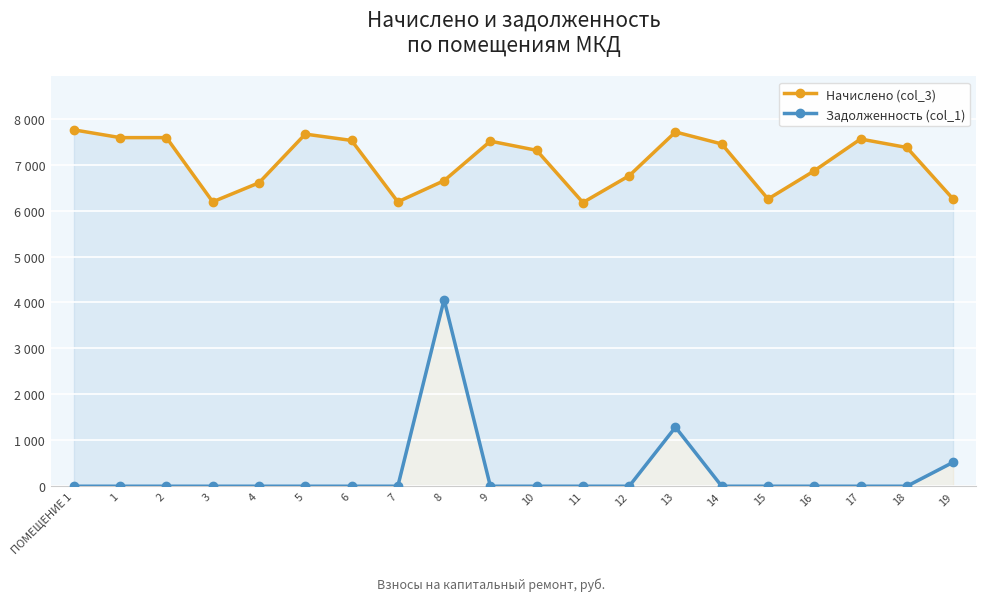

What is the total value across all series at 9?

7511.0